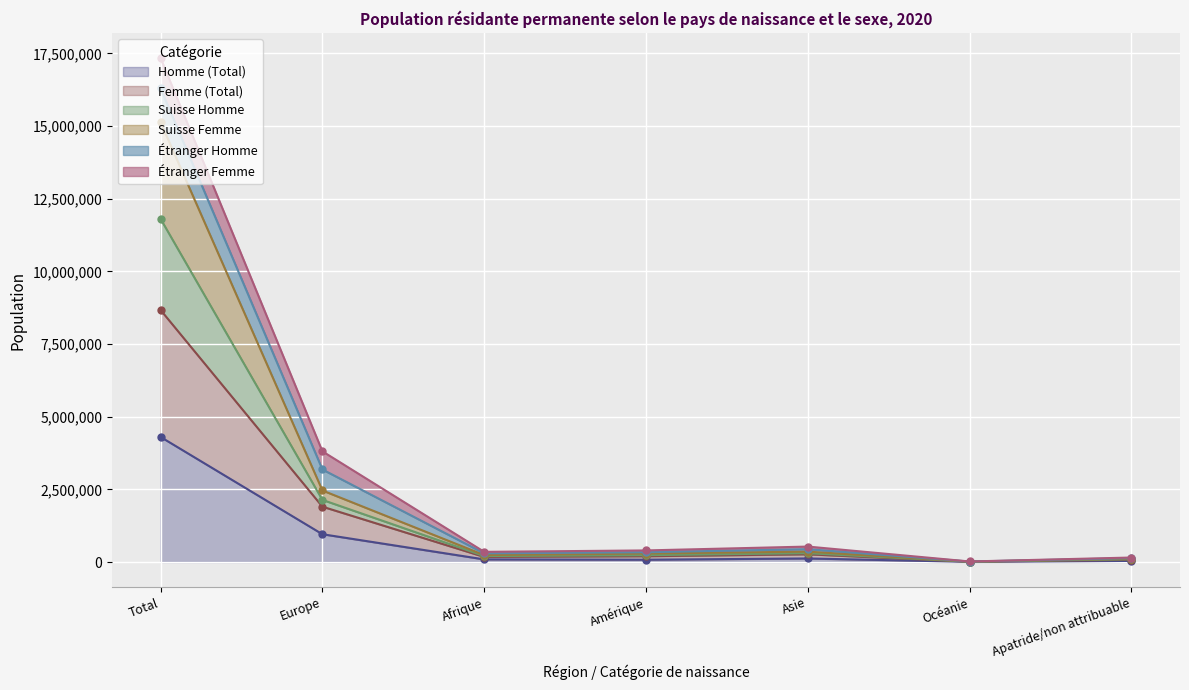

Count the number of categories in the chart.

7